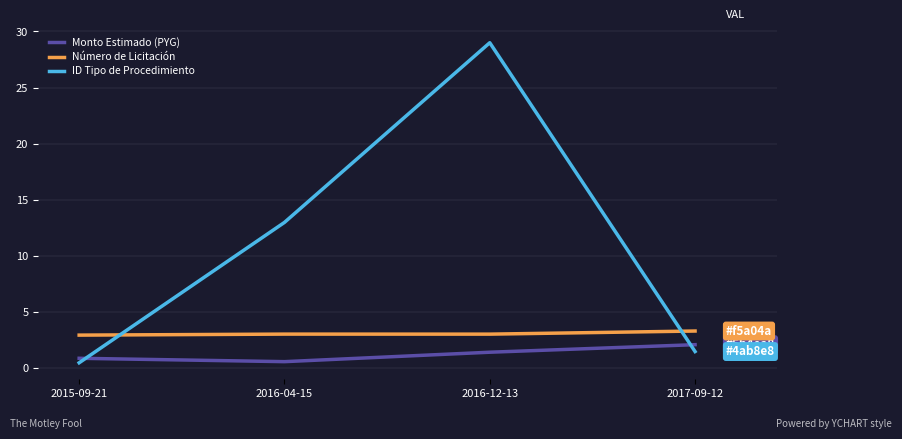

What is the average value of the Número de Licitación series?

3.1